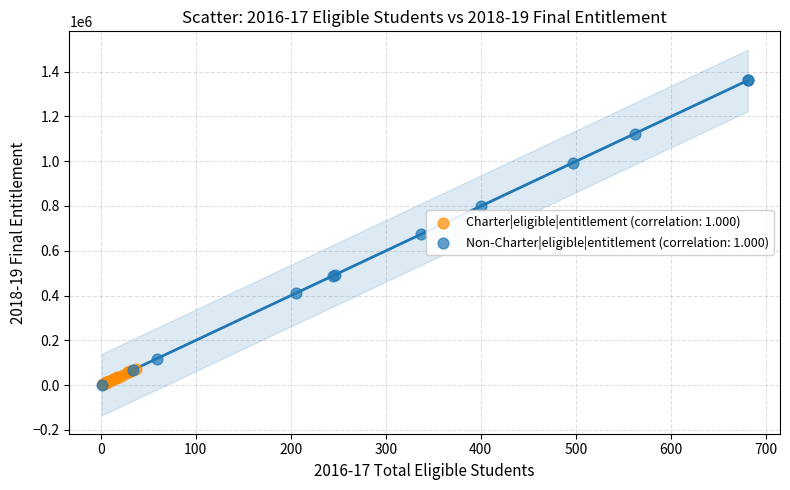

Which series has the widest spread of Y values?

Non-Charter|eligible|entitlement (correlation: 1.000)